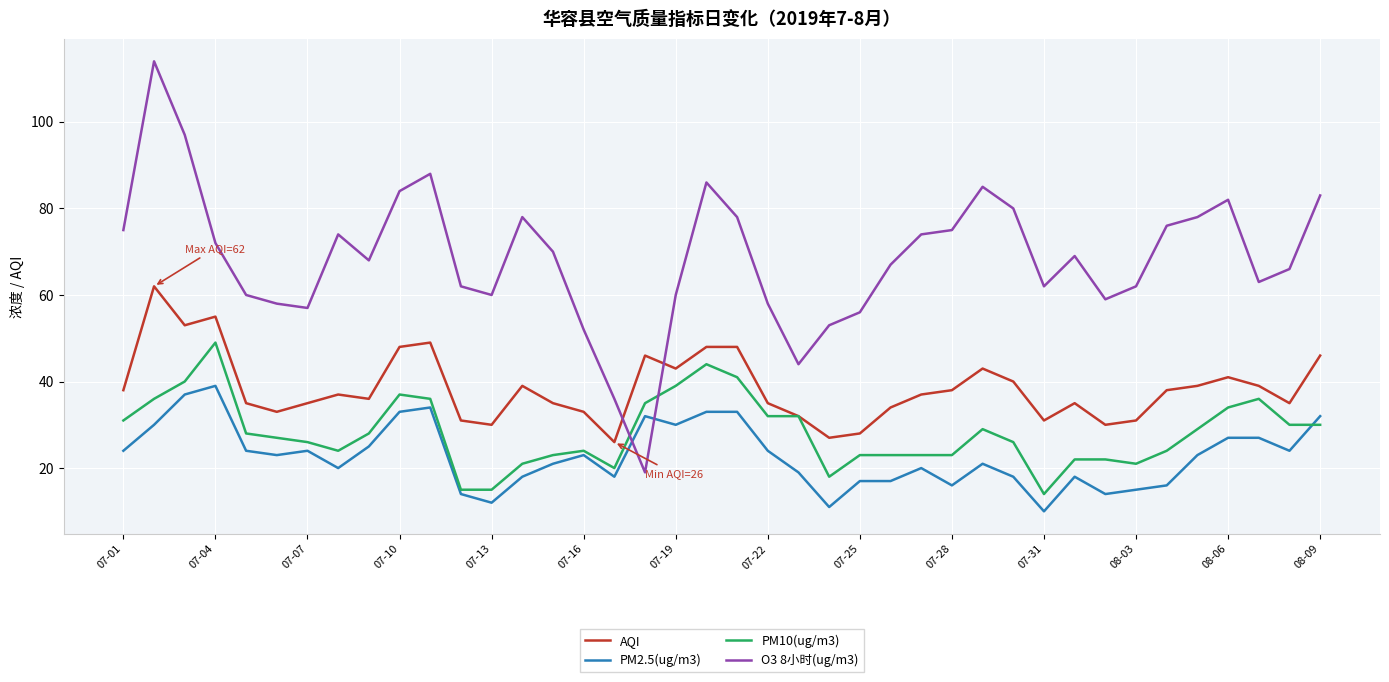

What is the sum of all PM10(ug/m3) values?

1130